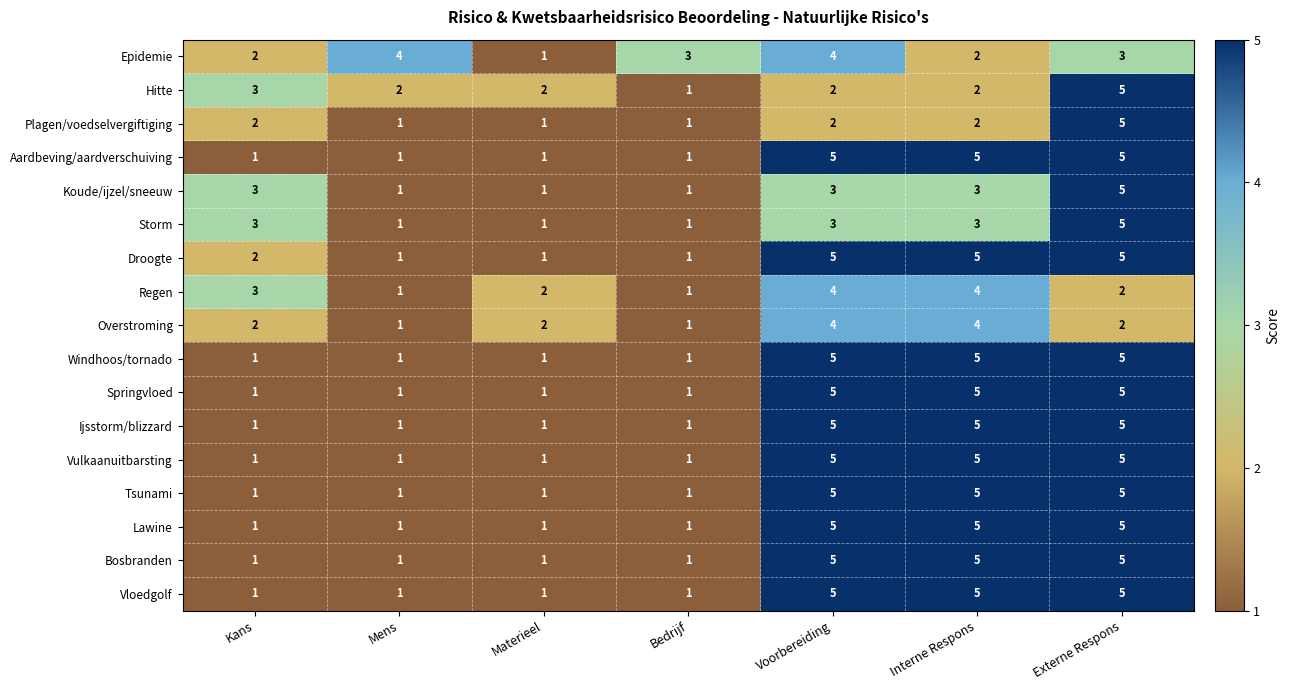

Is it true that Vloedgolf equals 1 at Bedrijf?

True